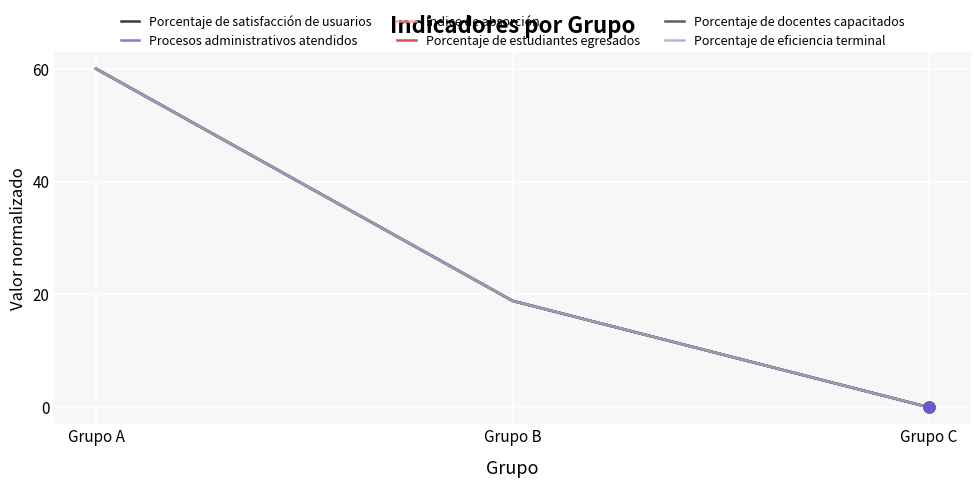

Which series changed the most between Grupo A and Grupo B?

Porcentaje de satisfacción de usuarios